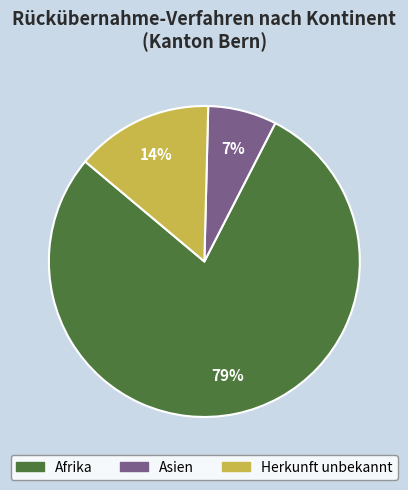

To the nearest percent, what is the average slice percentage?

33%